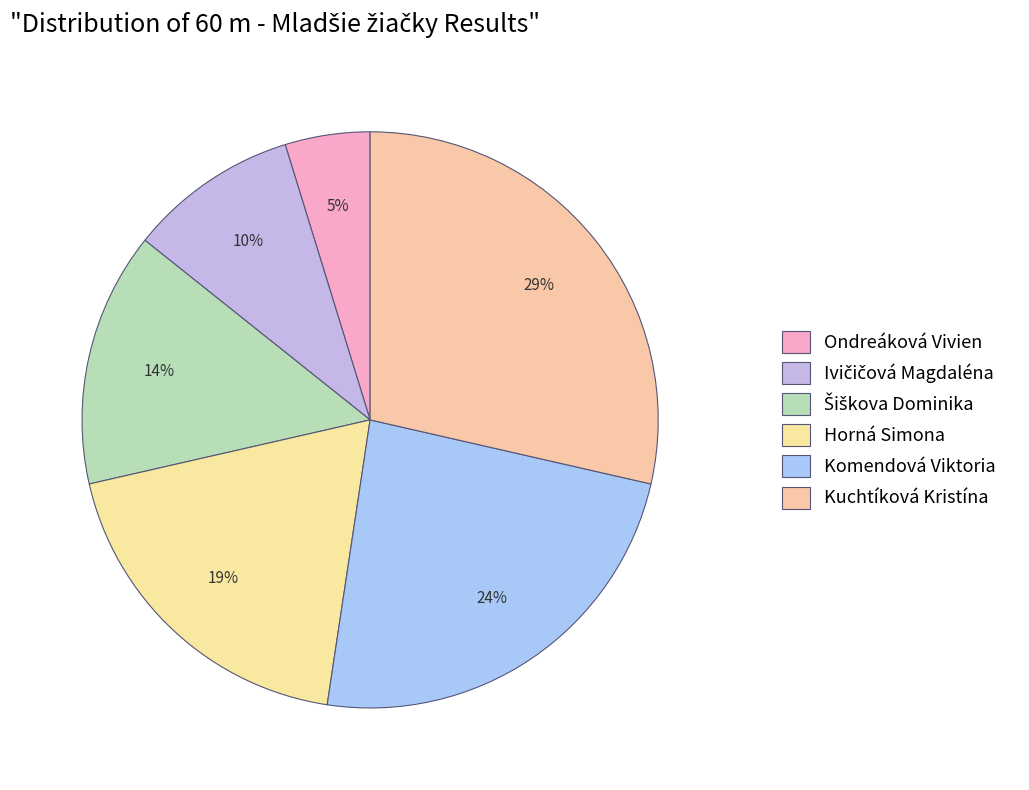

To the nearest percent, what is the average slice percentage?

17%